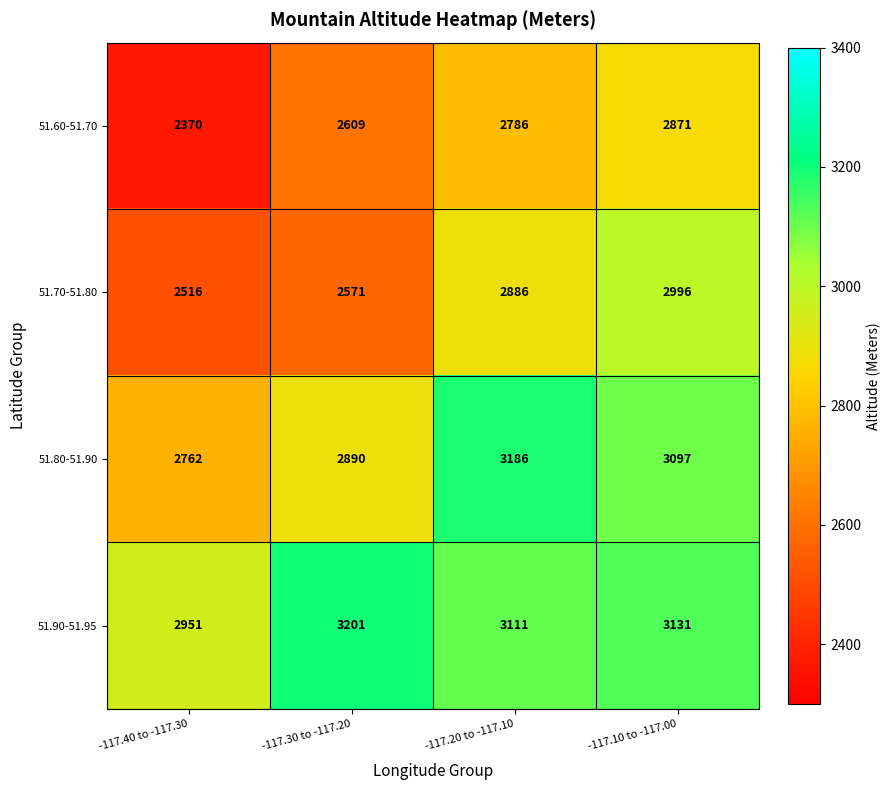

What is the total value across all series at -117.20 to -117.10?

11970.4